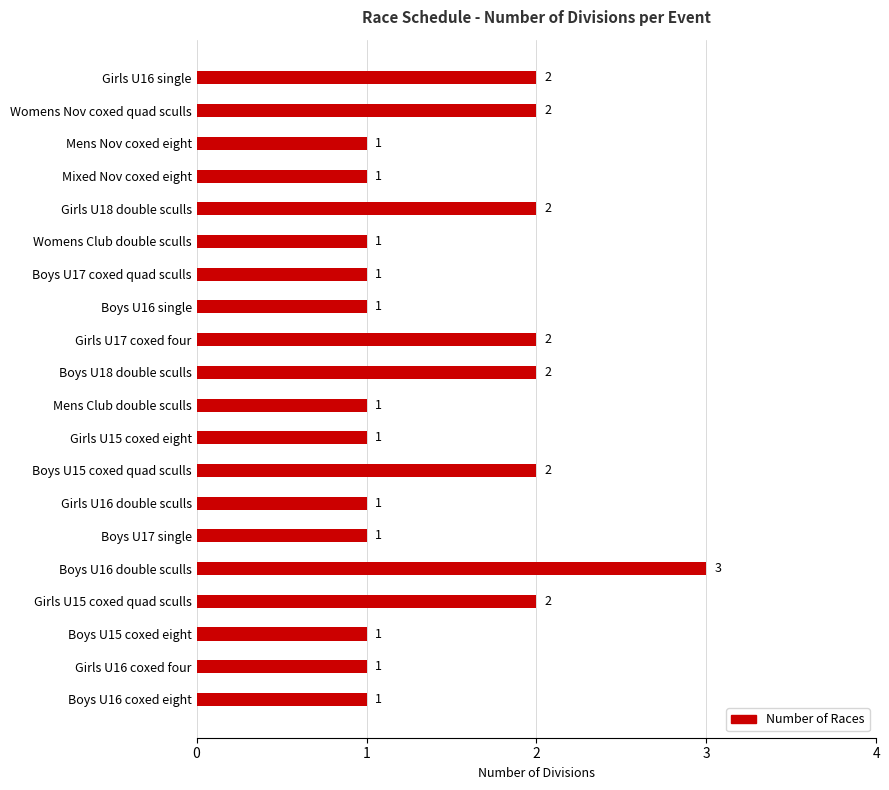

What is the average value?

1